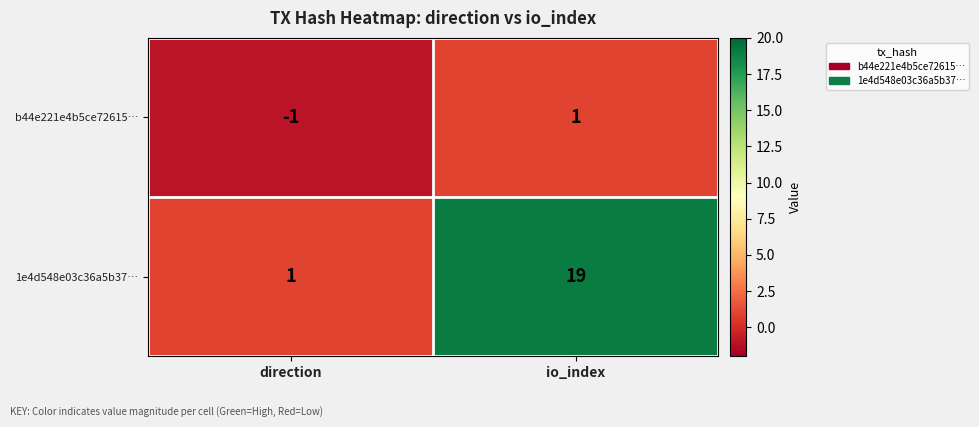

How many distinct data groups are displayed?

2